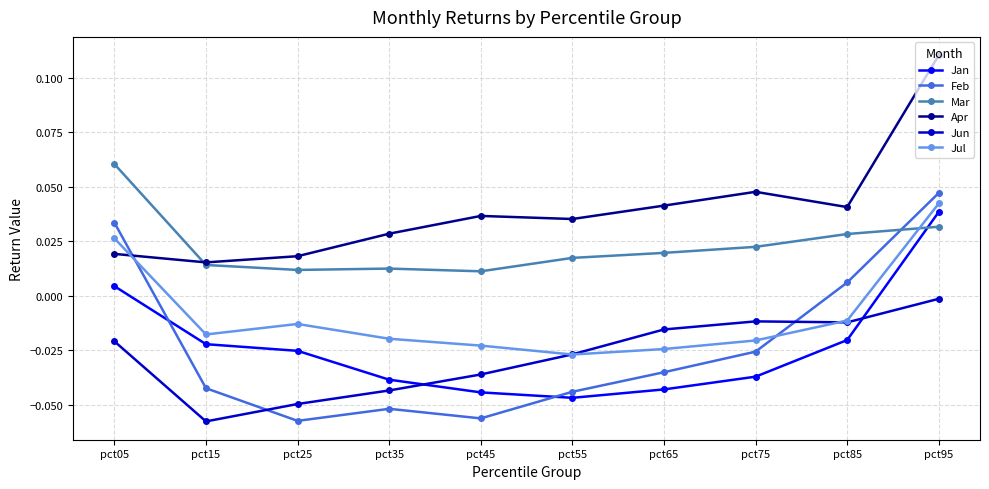

Where is the first local minimum for Jul?

pct15